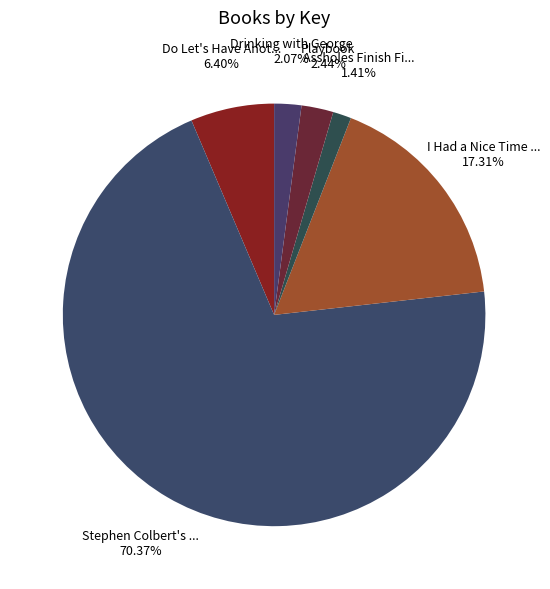

How many slices are in this pie chart?

6